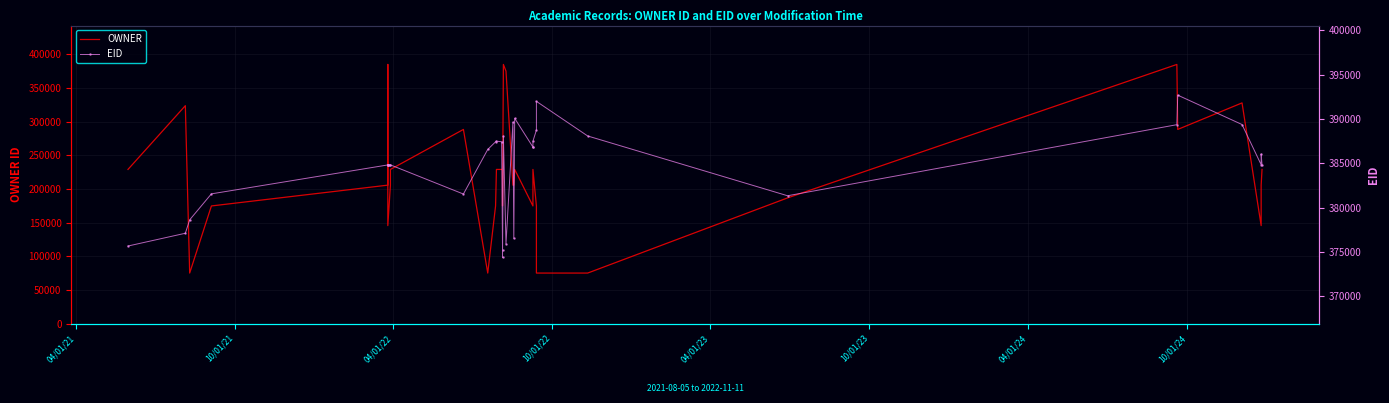

Which series has the largest range (max minus min)?

OWNER